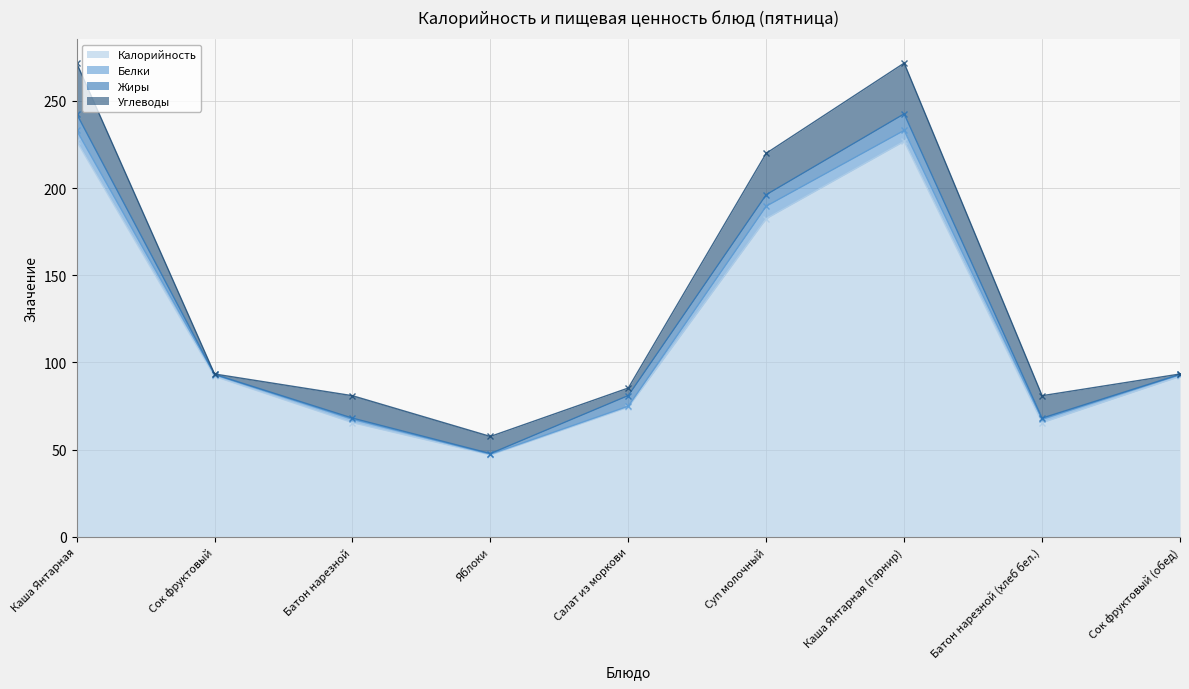

Is the value of Калорийность at Каша Янтарная greater than the value of Белки at Каша Янтарная (гарнир)?

Yes